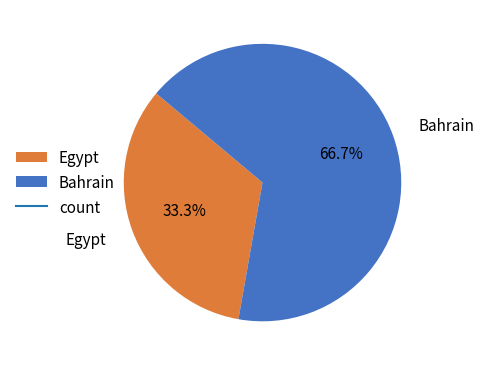

How many slices are in this pie chart?

2